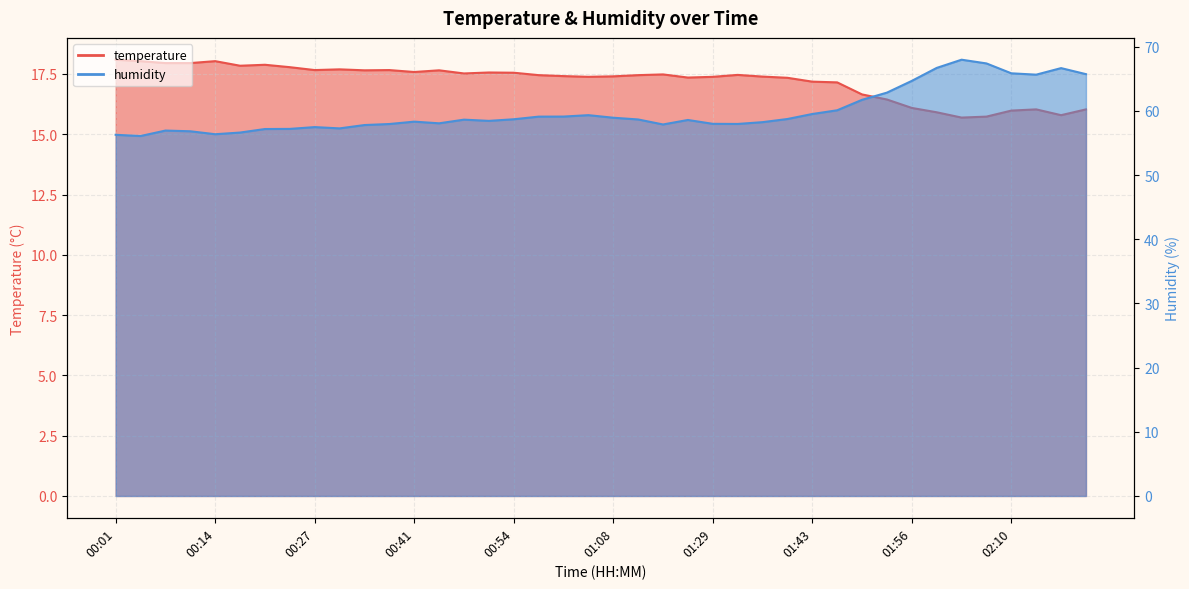

What is the difference between the second highest and minimum values in the temperature series?

2.3